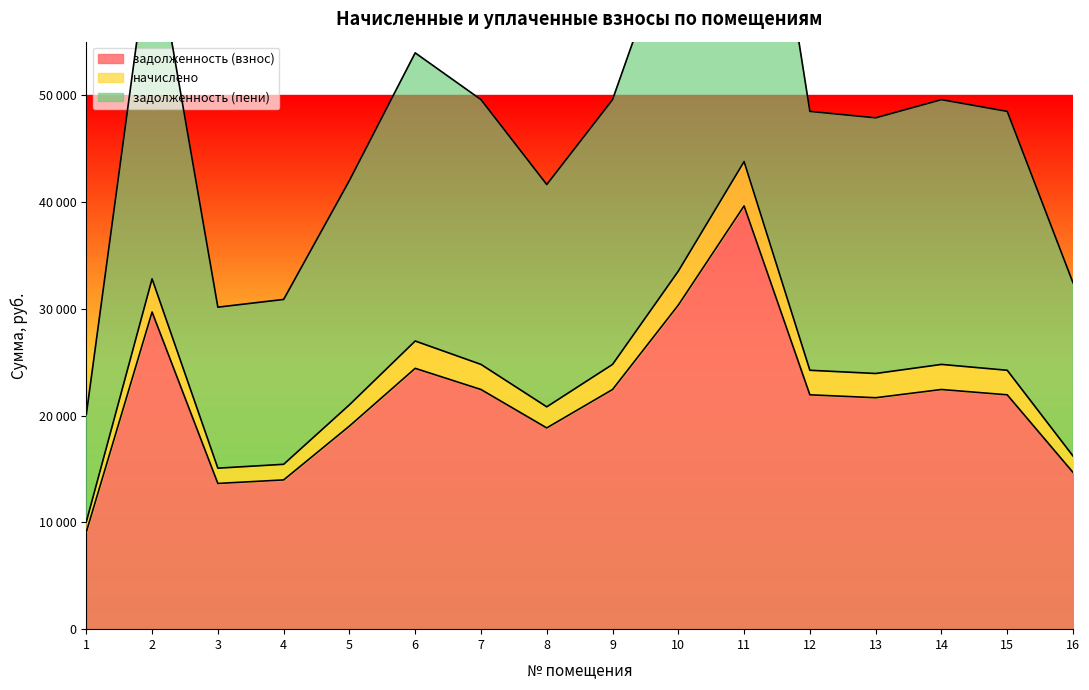

What is the maximum value shown in the chart?

87547.6